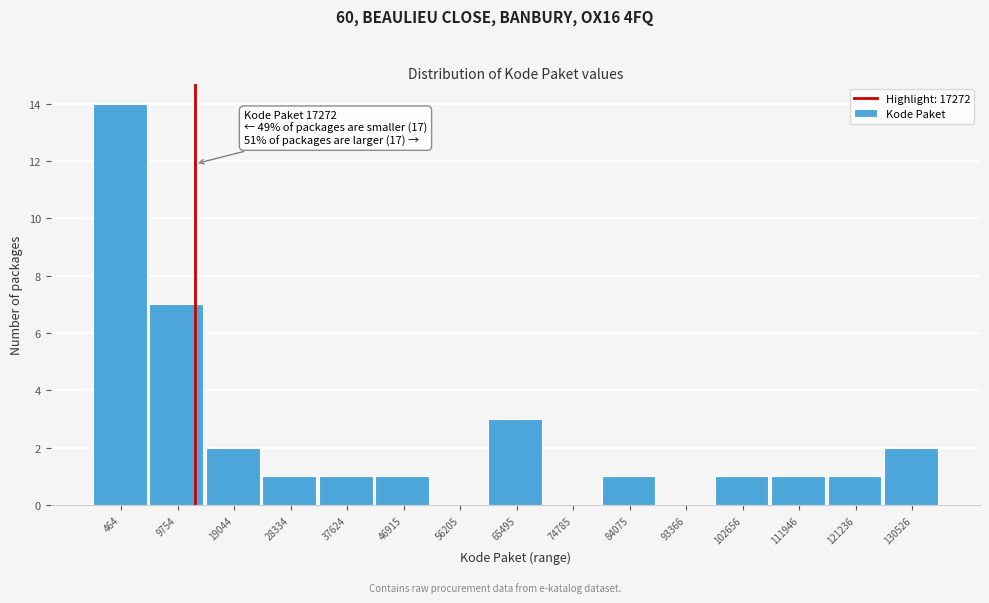

Reading left to right, extract all data points from this chart.

464=14	9754=7	19044=2	28334=1	37624=1	46915=1	56205=0	65495=3	74785=0	84075=1	93366=0	102656=1	111946=1	121236=1	130526=2